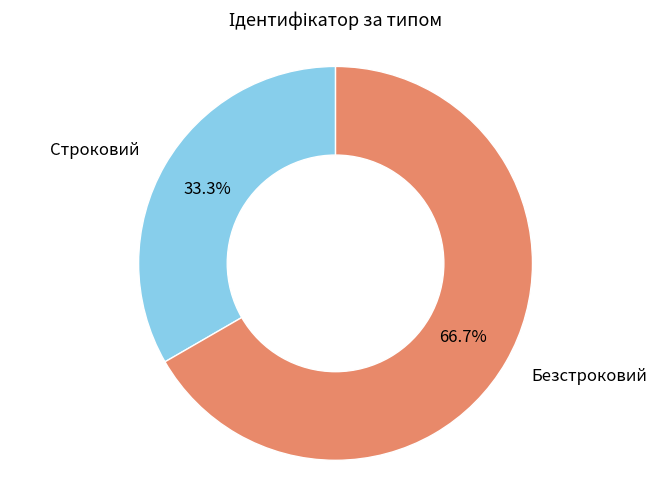

How many segments does this pie chart have?

2